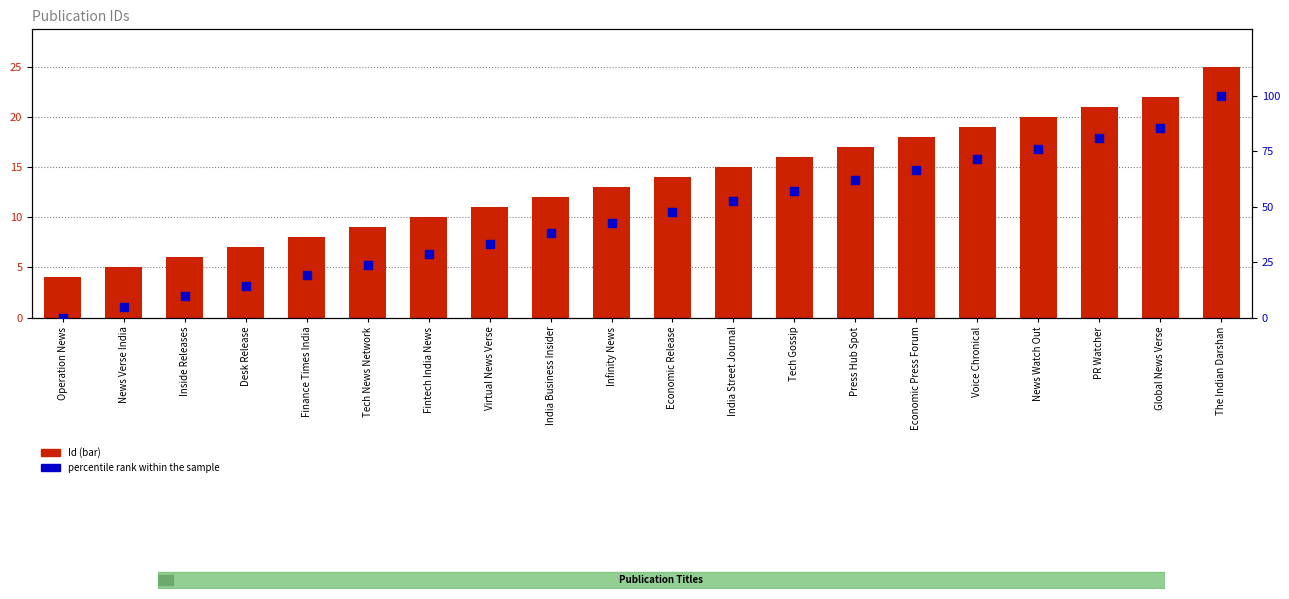

Which series contains the highest Y value?

percentile rank within the sample